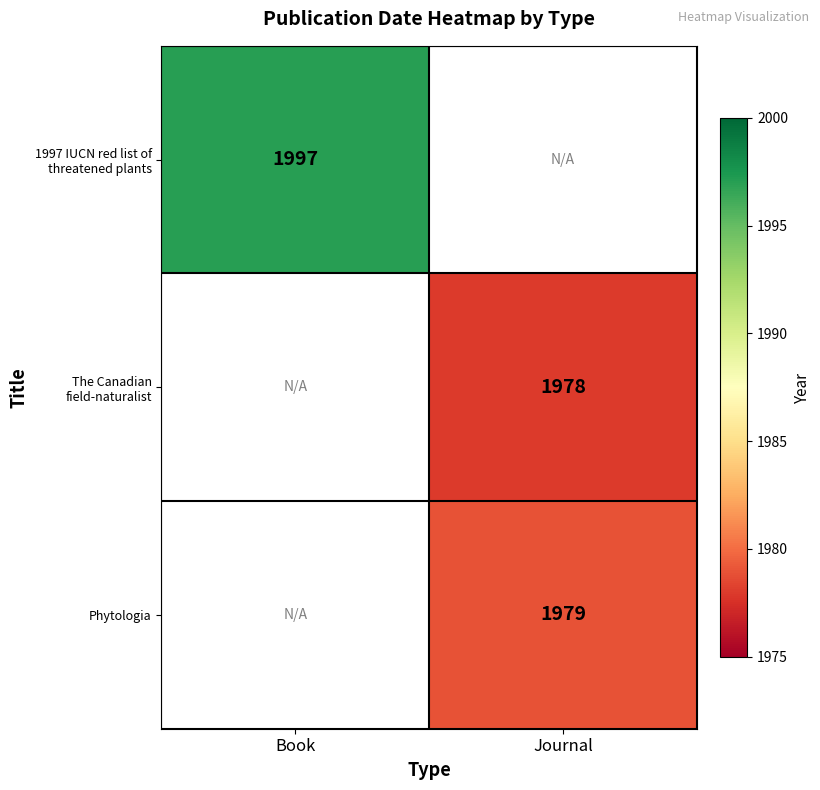

True or false: The Canadian field-naturalist has a value of 1978 at Journal.

True